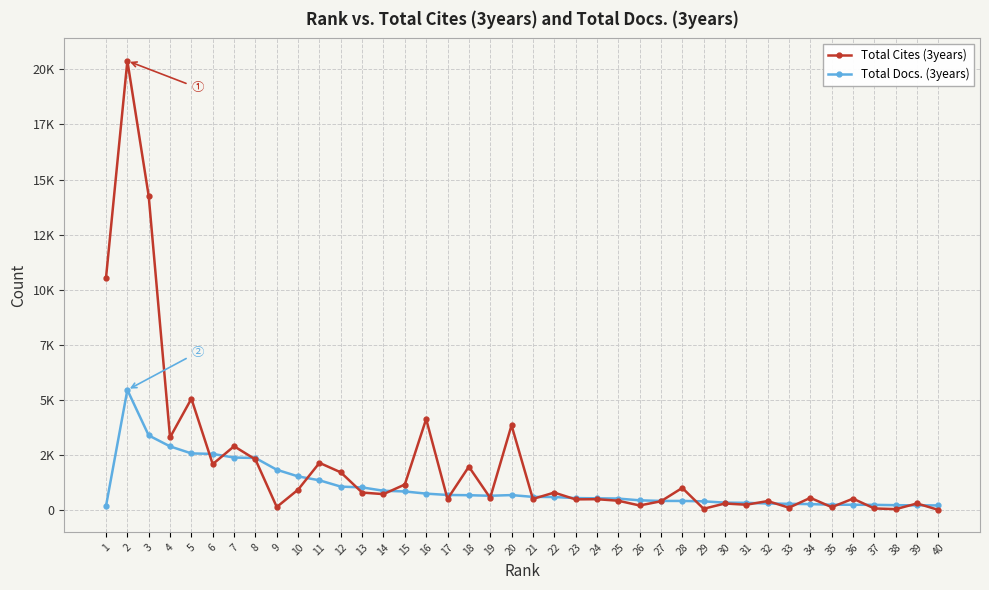

Which series has the widest spread of values?

Total Cites (3years)